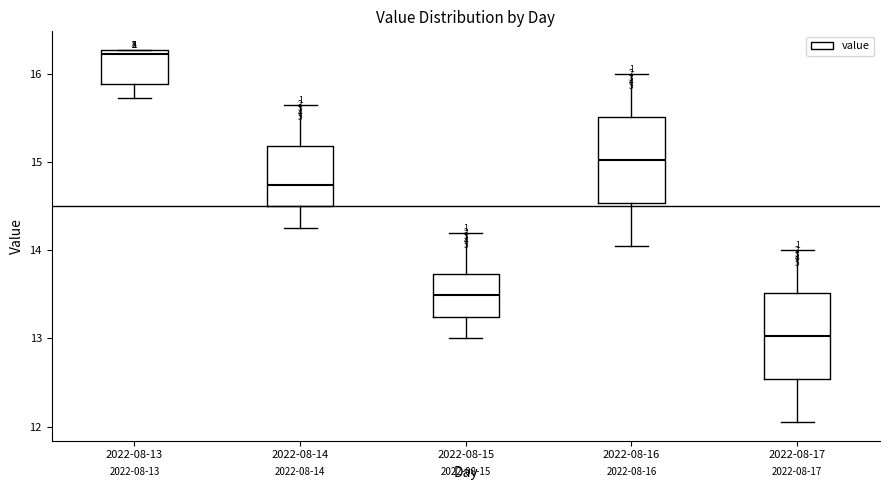

Which box has the highest median line?

2022-08-13